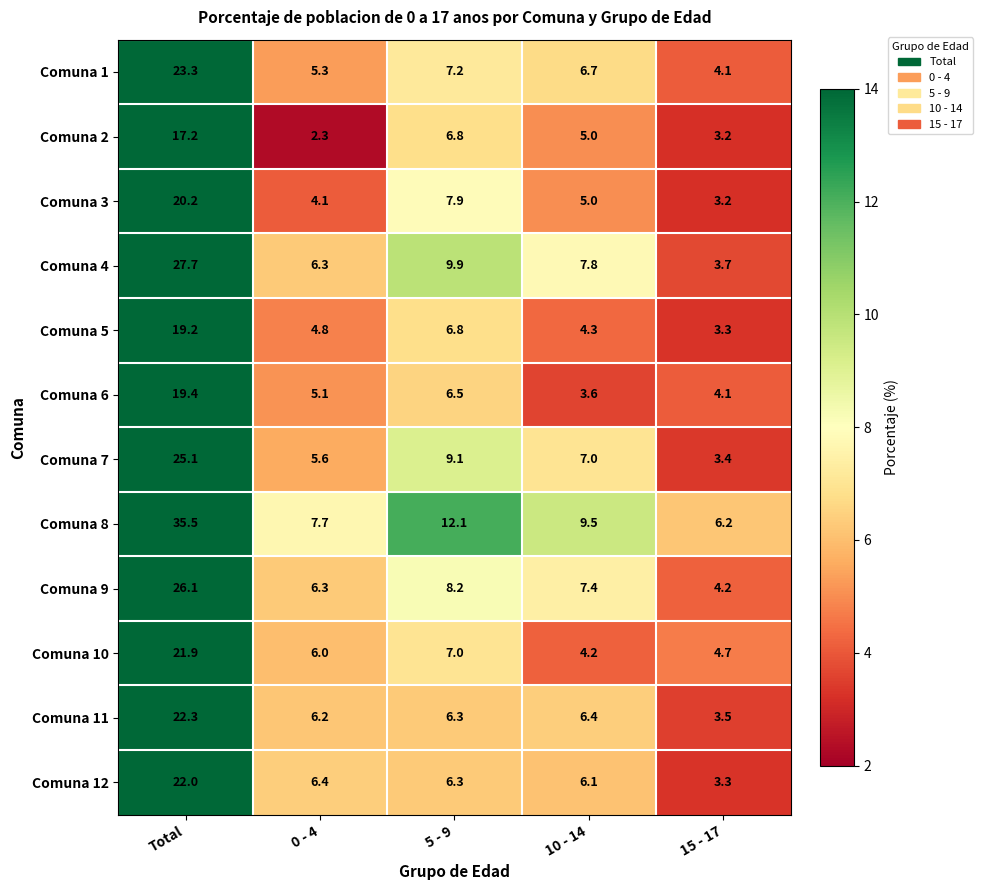

What is the average value of the Comuna 9 series?

10.4